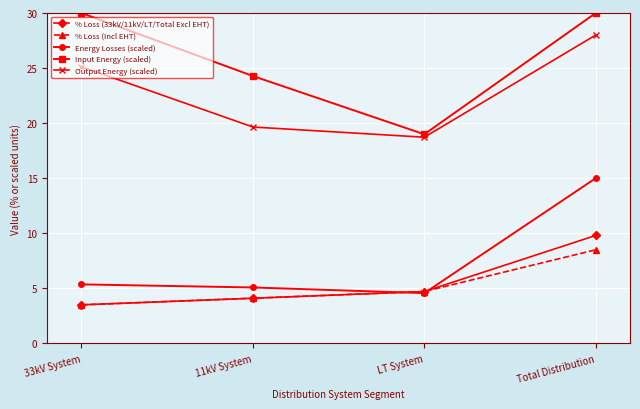

Rank the categories by Energy Losses (scaled) value from highest to lowest.

Total Distribution, 33kV System, 11kV System, LT System